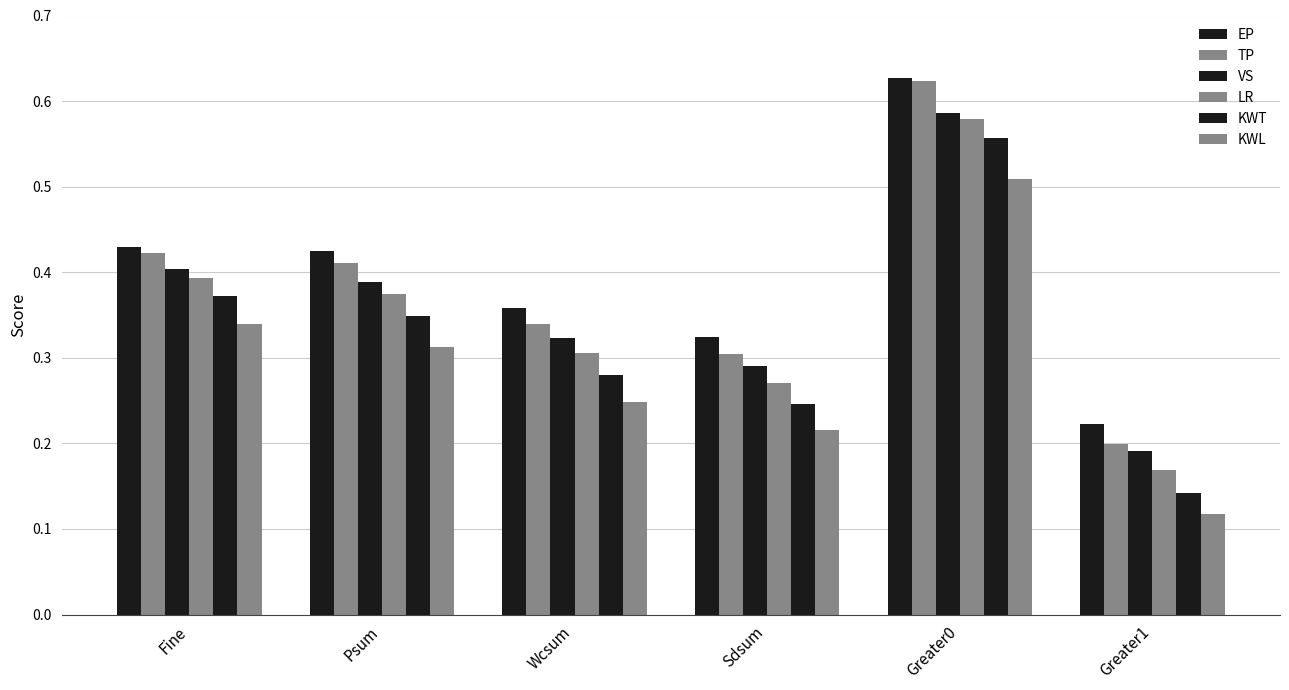

Are the bars grouped side by side (vs. stacked)?

Yes